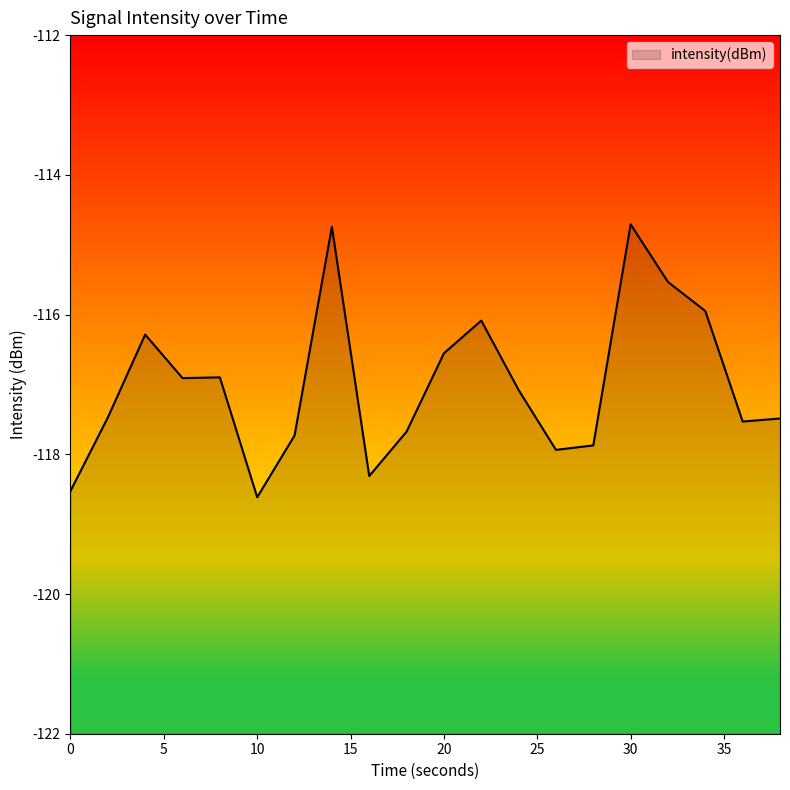

Between 18 and 26, which is larger?

18